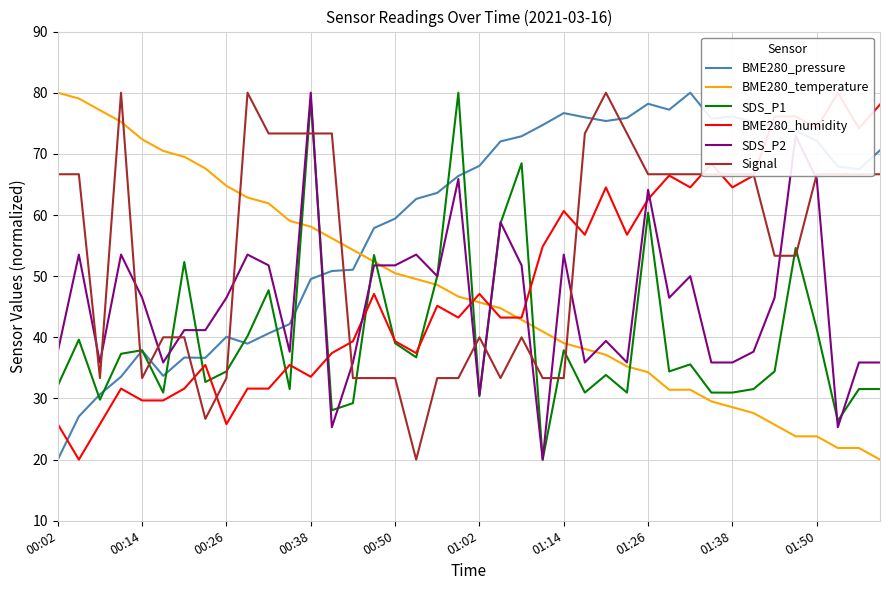

What is the lowest value of the SDS_P2 series?

20.0